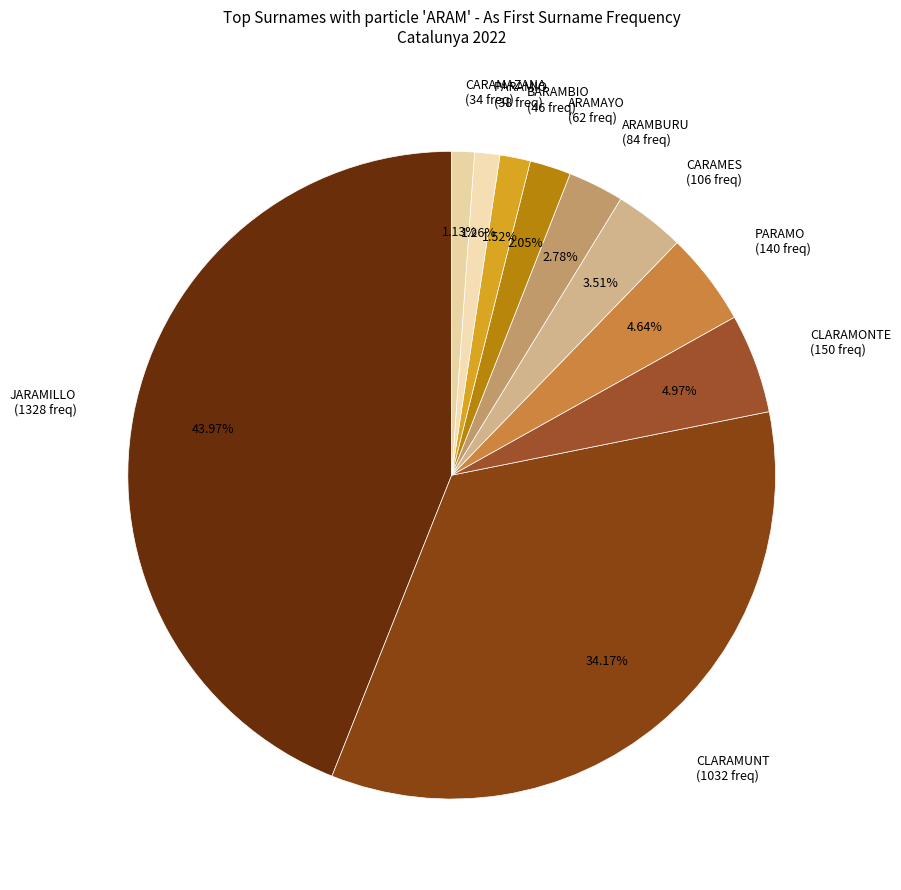

True or false: CLARAMUNT accounts for 41% of the total.

False